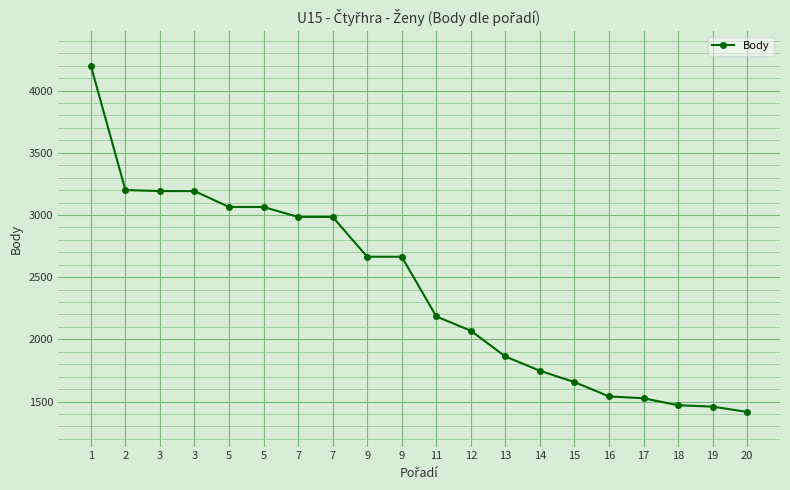

Is this an area chart (filled region under the line)?

No